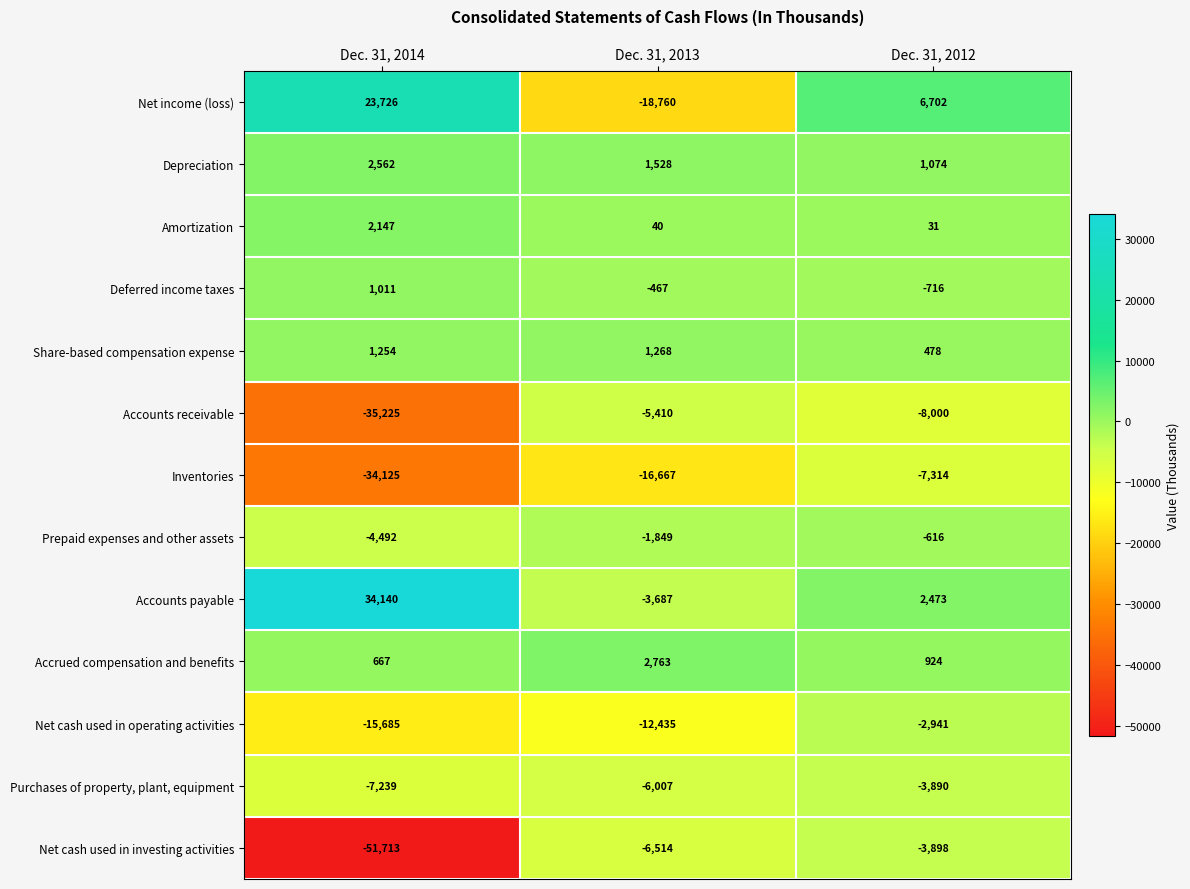

Between Dec. 31, 2013 and Dec. 31, 2012, which series saw the biggest shift?

Net income (loss)